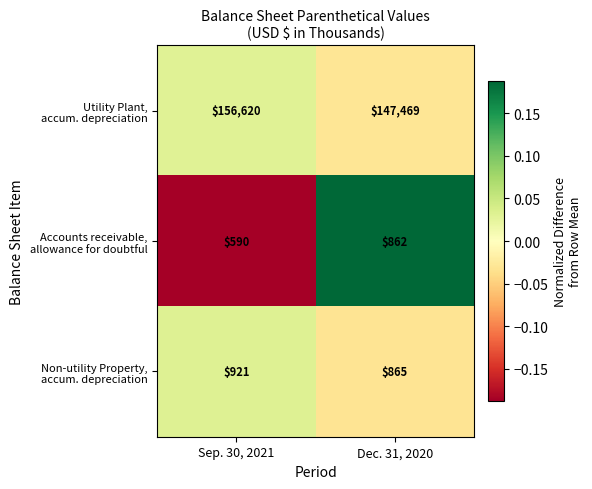

What is the total value across all series at Dec. 31, 2020?

149196